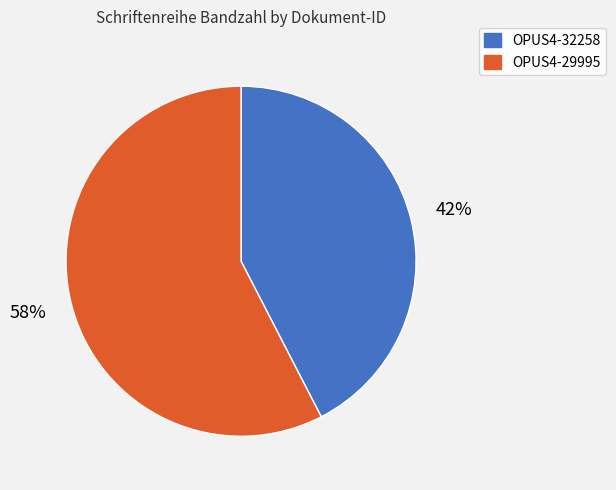

Count the number of slices in the pie.

2